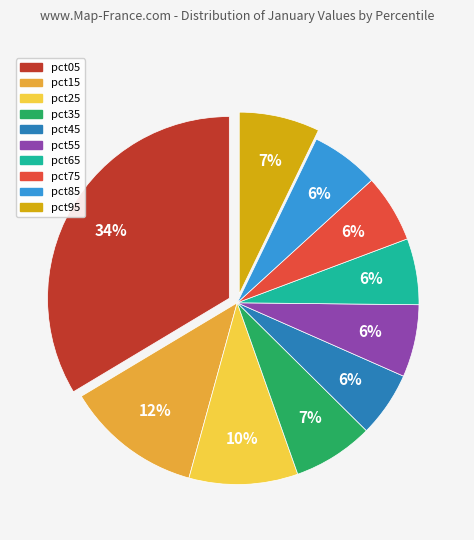

Which has a higher value, pct15 or pct35?

pct15